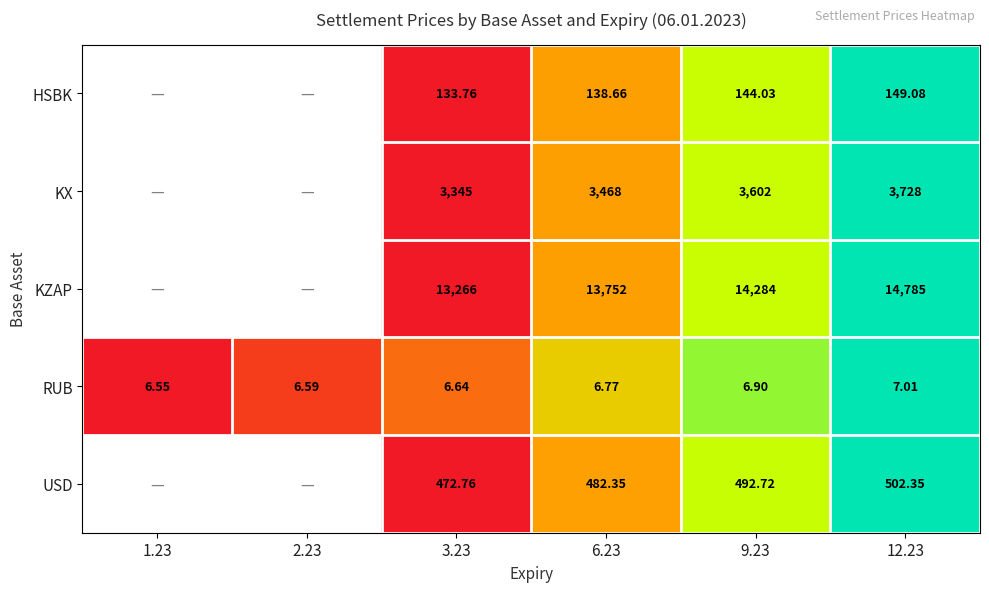

Rank the series at 6.23 from highest to lowest value.

KZAP, KX, USD, HSBK, RUB